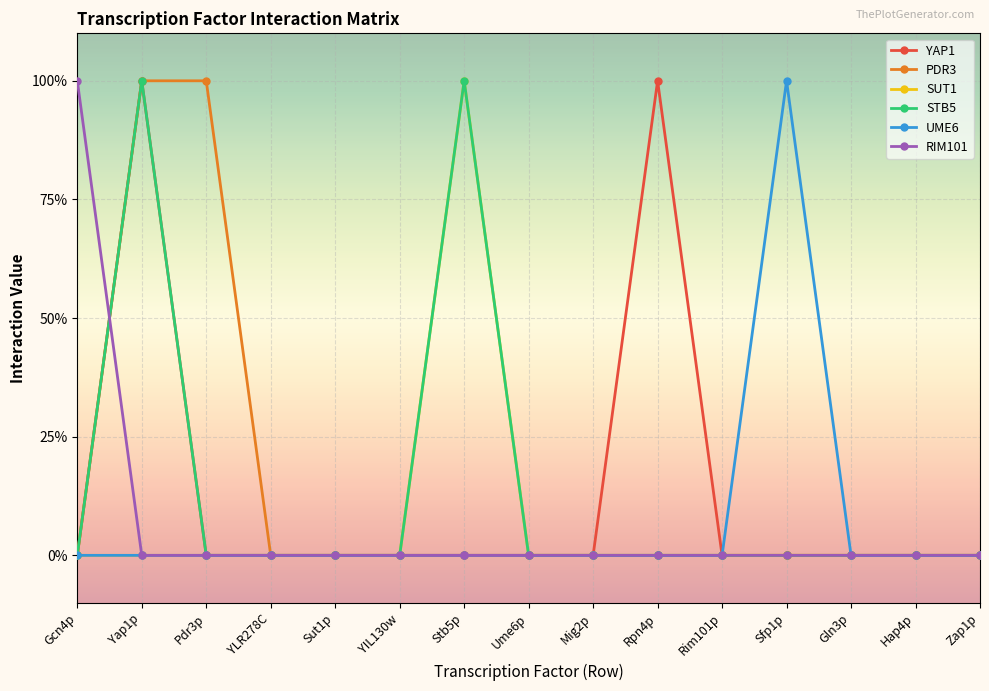

Is this an area chart (filled region under the line)?

No